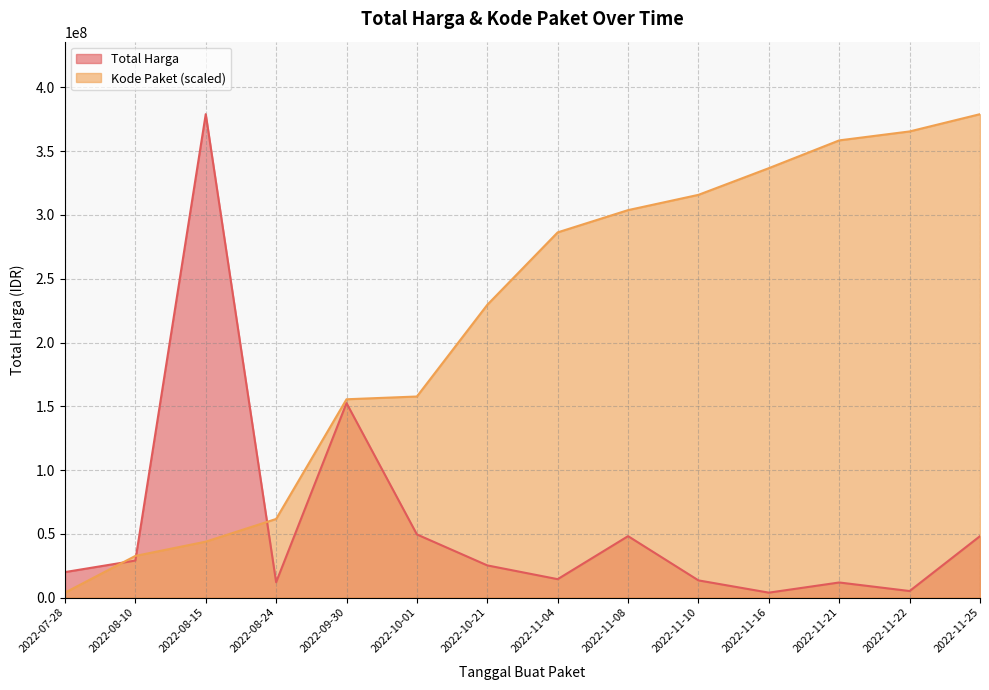

Where do Total Harga and Kode Paket first cross each other?

2022-07-28 and 2022-08-10